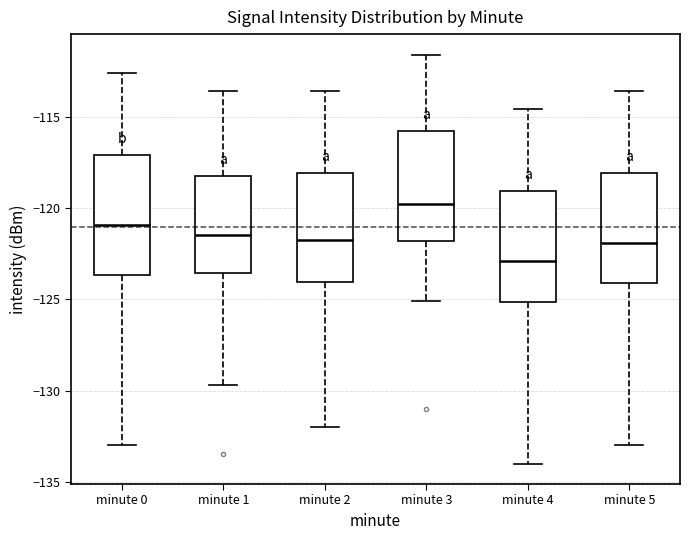

Which box's median line is the lowest?

minute 4